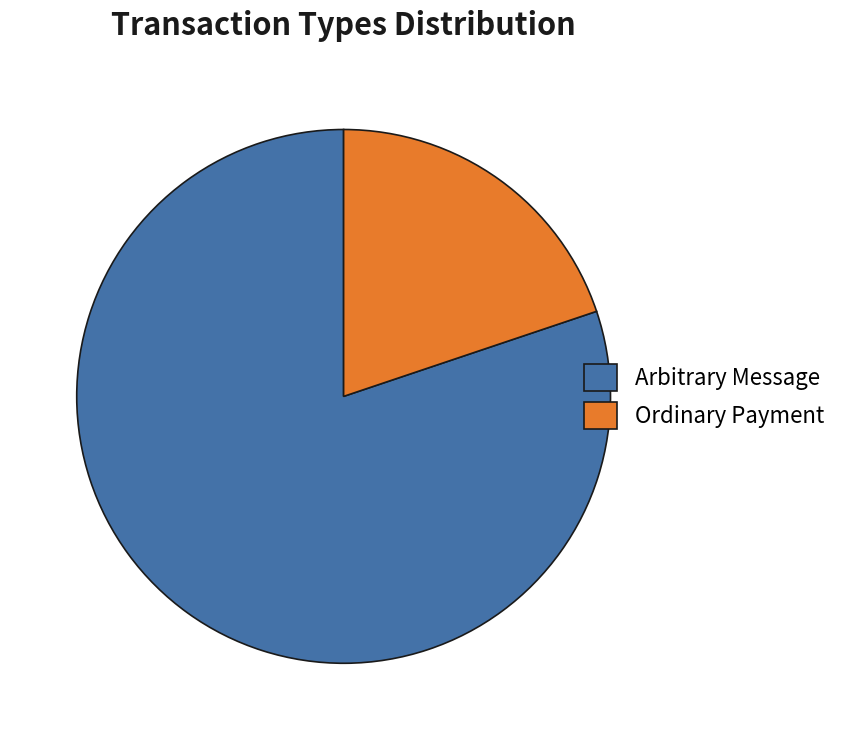

True or false: Arbitrary Message accounts for 72% of the total.

False